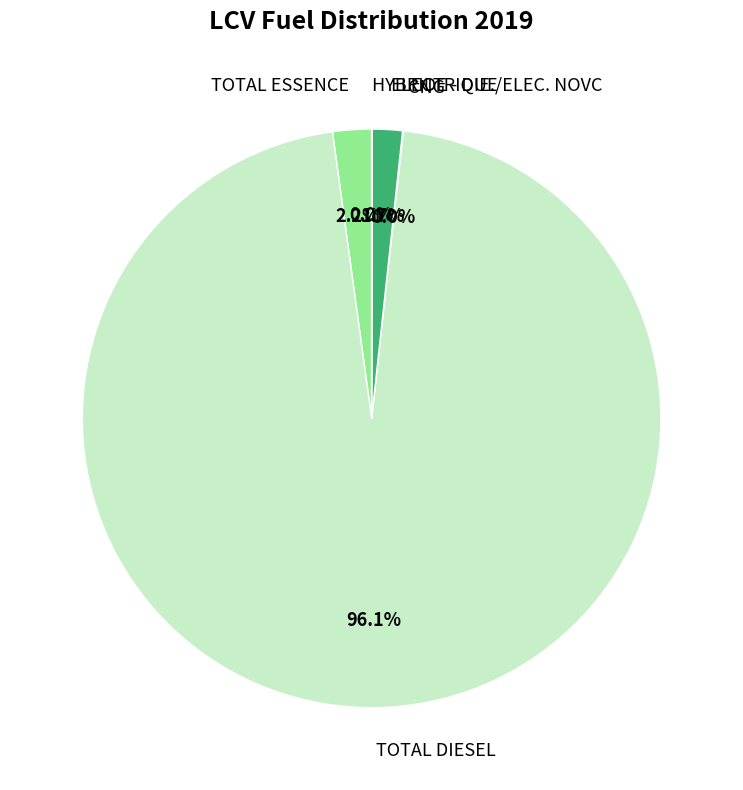

Between ELECTRIQUE and TOTAL DIESEL, which is larger?

TOTAL DIESEL